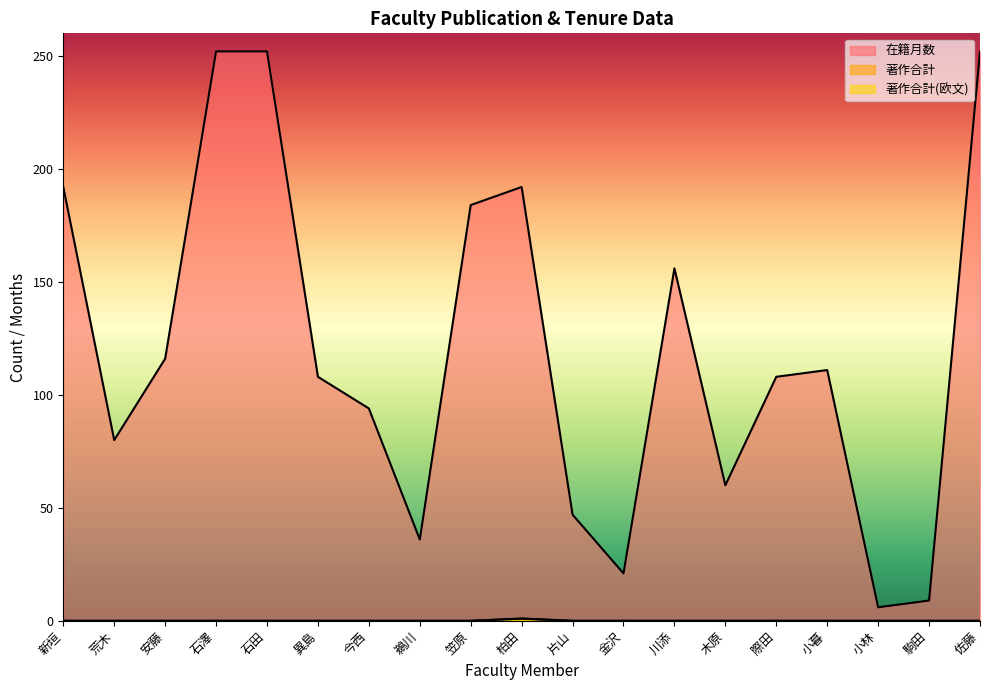

What is the label of the 11th point from the left?

片山